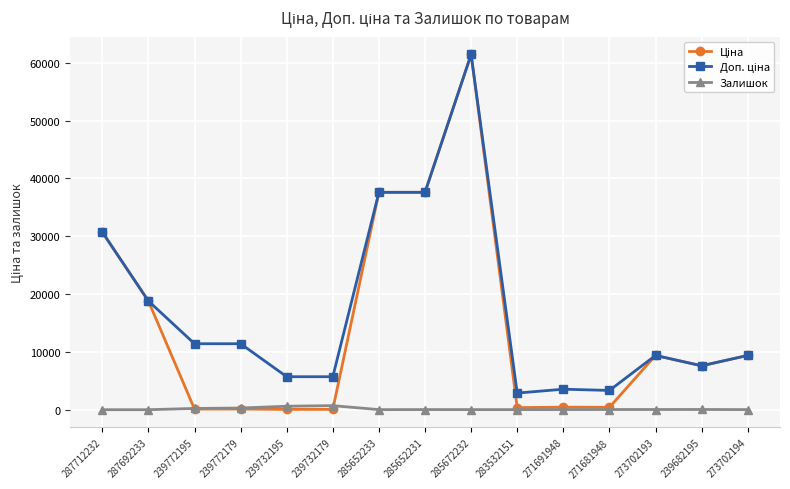

Is it true that Залишок equals 702.0 at 239732179?

True